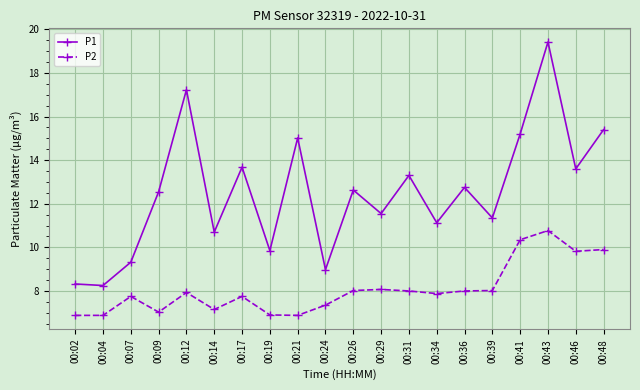

How many lines are shown in the chart?

2